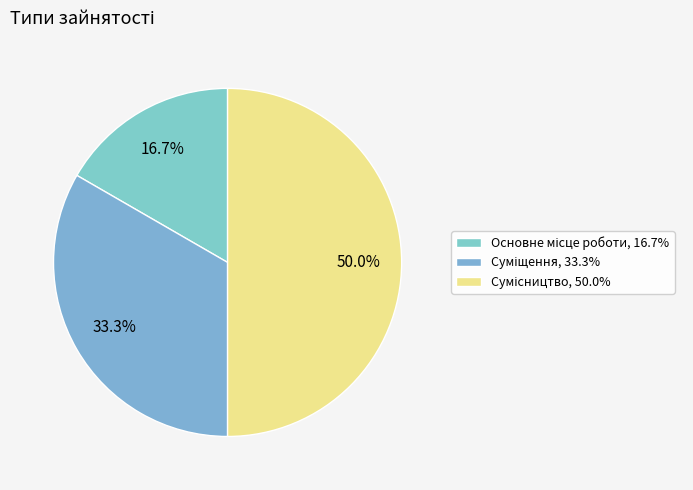

Count the number of slices in the pie.

3